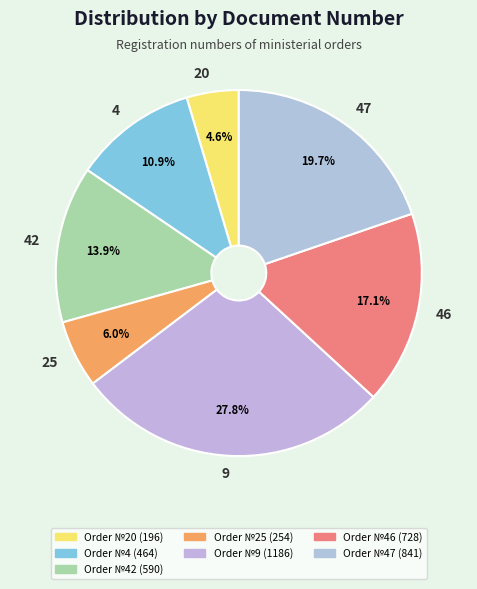

True or false: 4 accounts for 11% of the total.

True